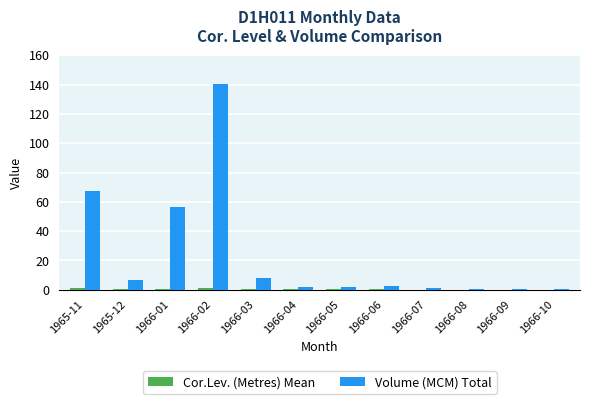

Are the bars grouped side by side (vs. stacked)?

Yes